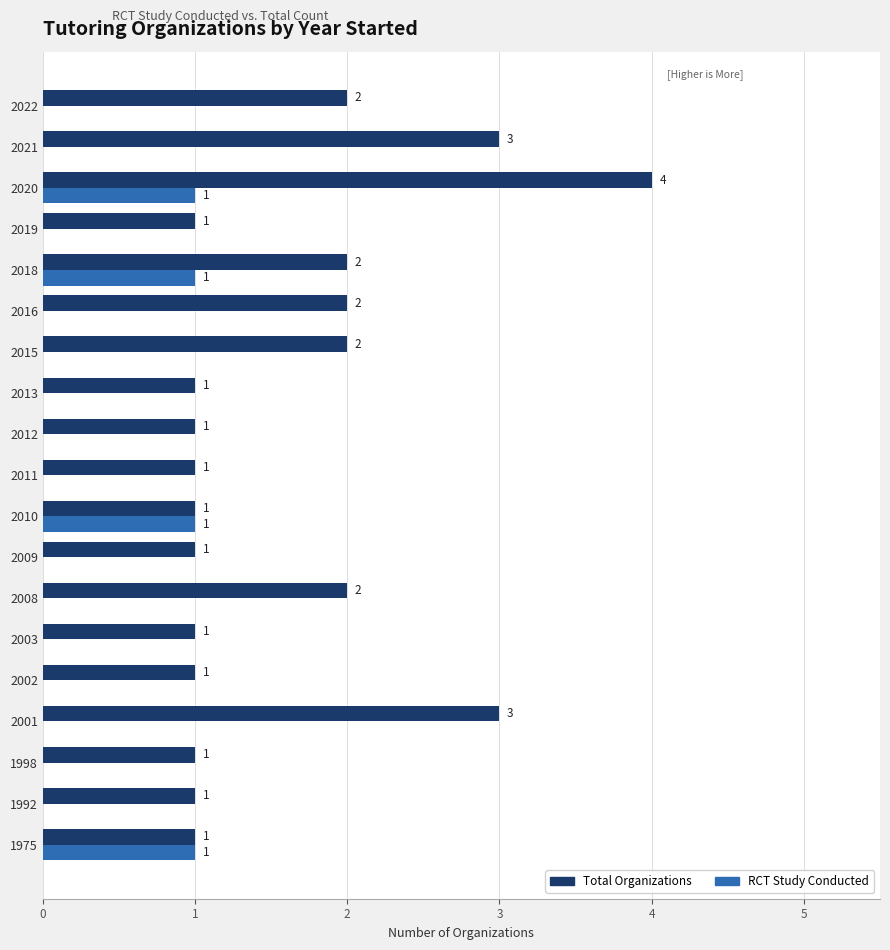

Which series changed the most between 2011 and 2015?

Total Organizations